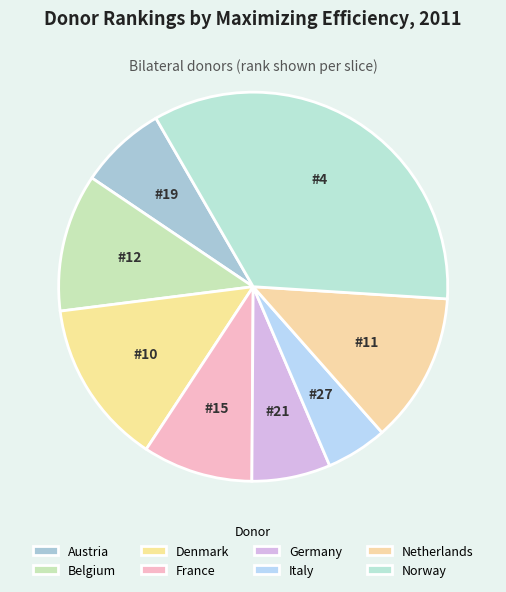

How many segments does this pie chart have?

8